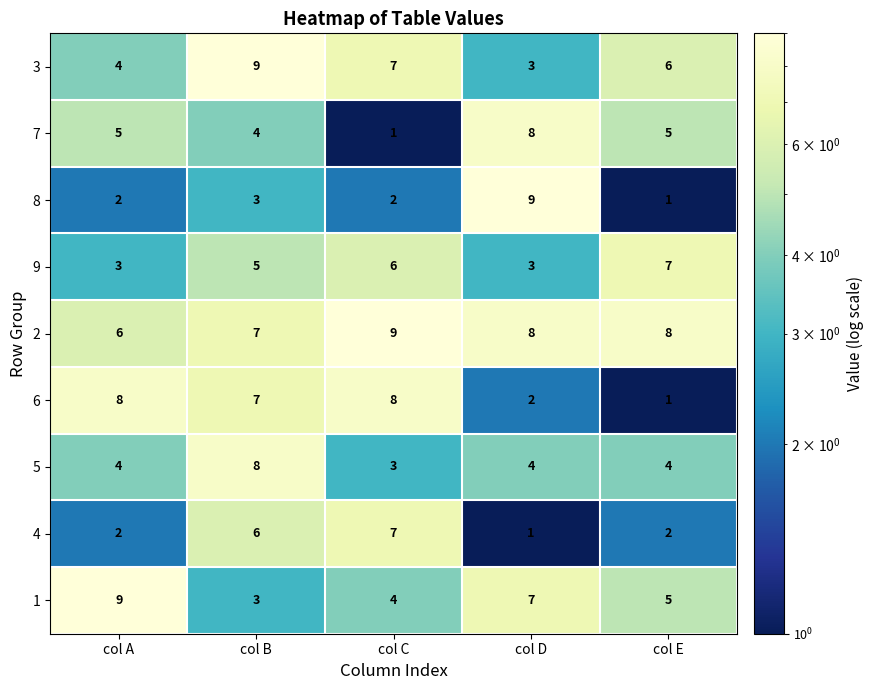

At which label does 7 reach its peak?

col D